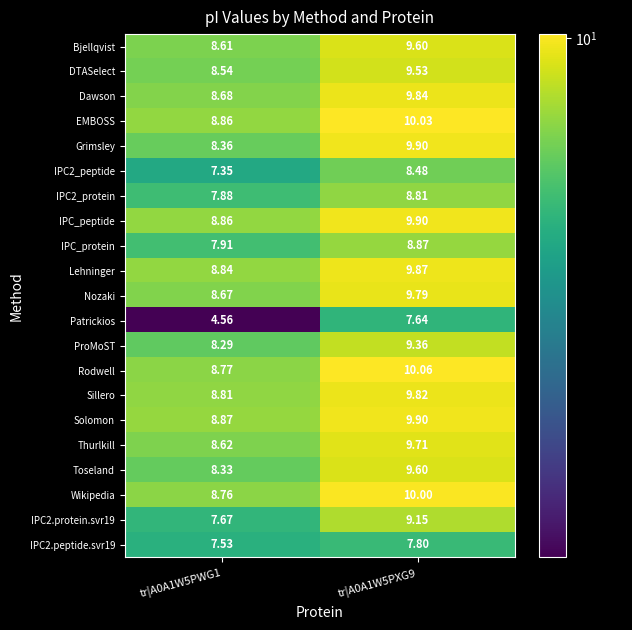

Between tr|A0A1W5PWG1 and tr|A0A1W5PXG9, which series saw the biggest shift?

Patrickios